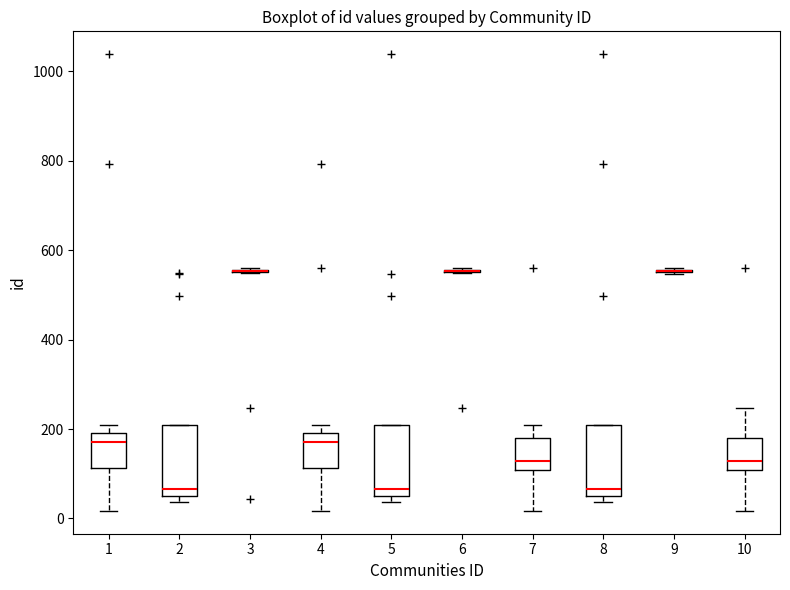

Where is the lower edge of the box at x = 1 on the y-axis? The values are not printed on the chart, so give them approximately, as read against the axis.

120